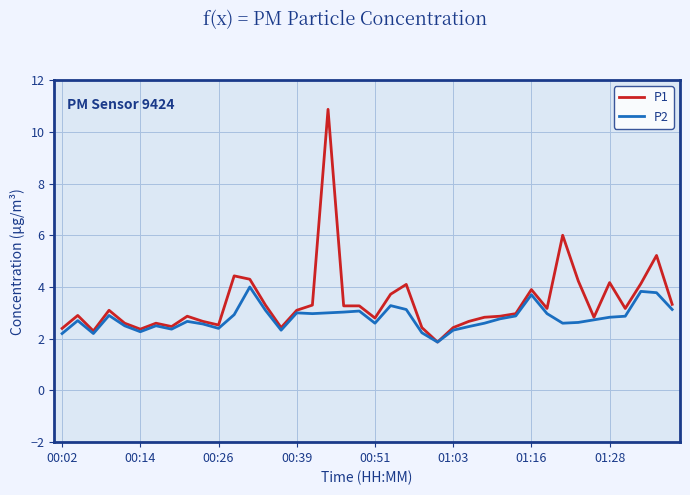

List the series in order of their peak value, highest first.

P1, P2